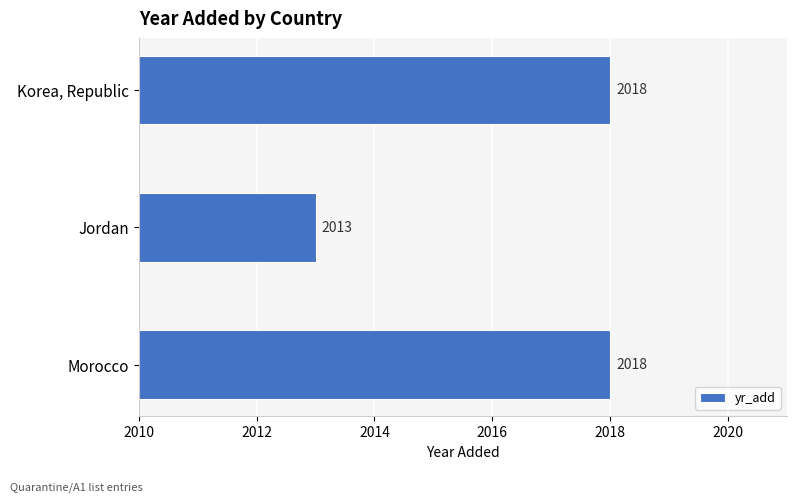

Reading bottom to top, extract all data points from this chart.

Morocco=2018	Jordan=2013	Korea, Republic=2018